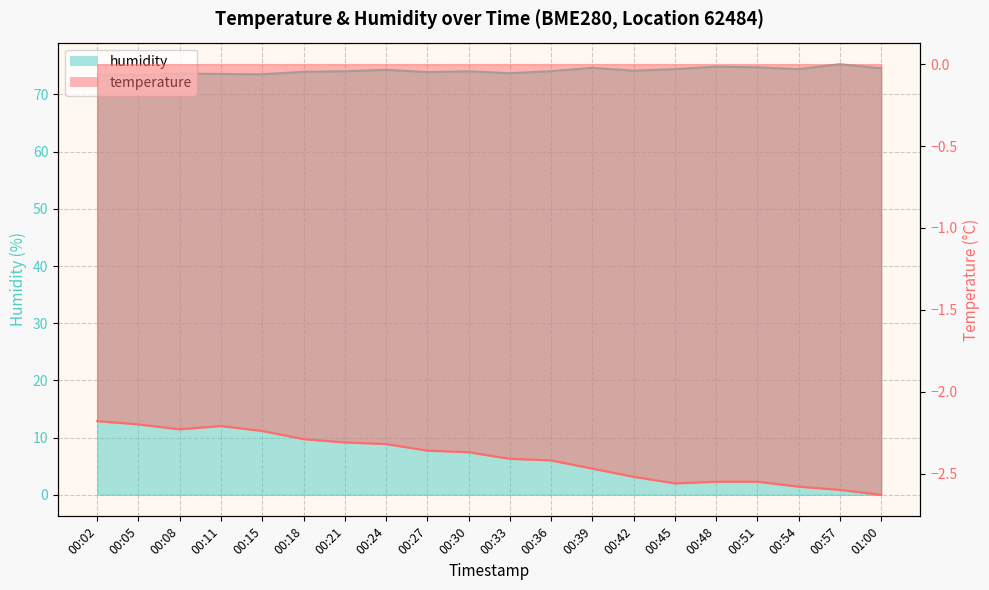

How many lines are shown in the chart?

2